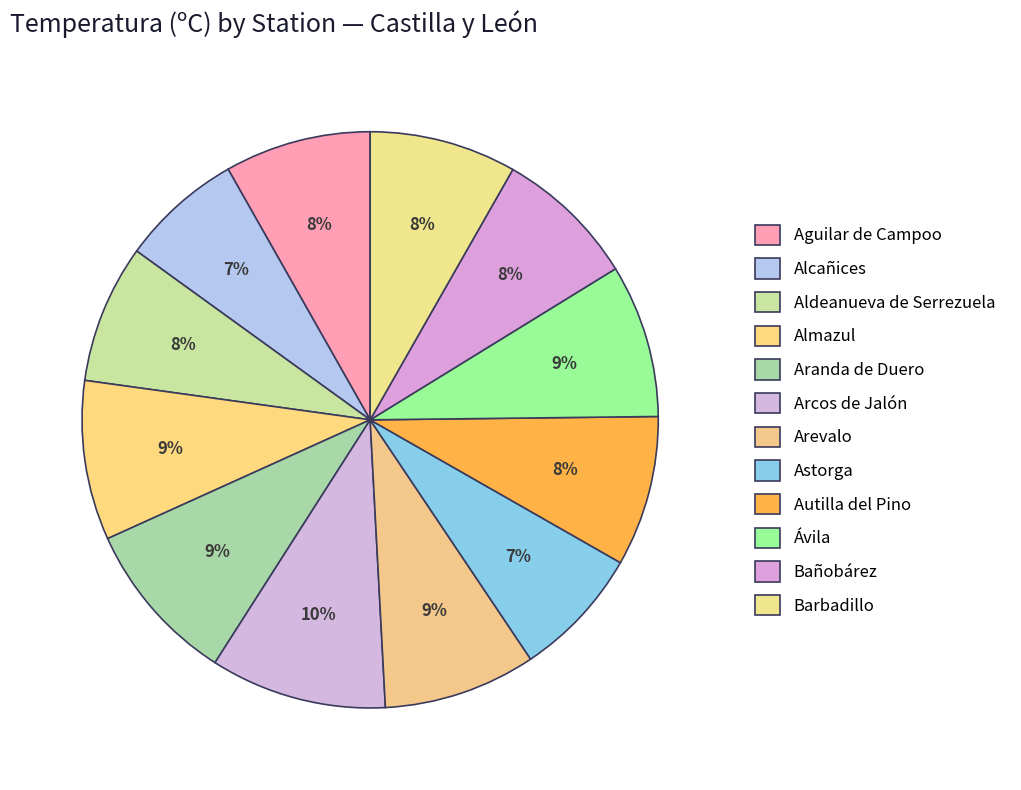

What is the largest slice in the pie chart?

Arcos de Jalón